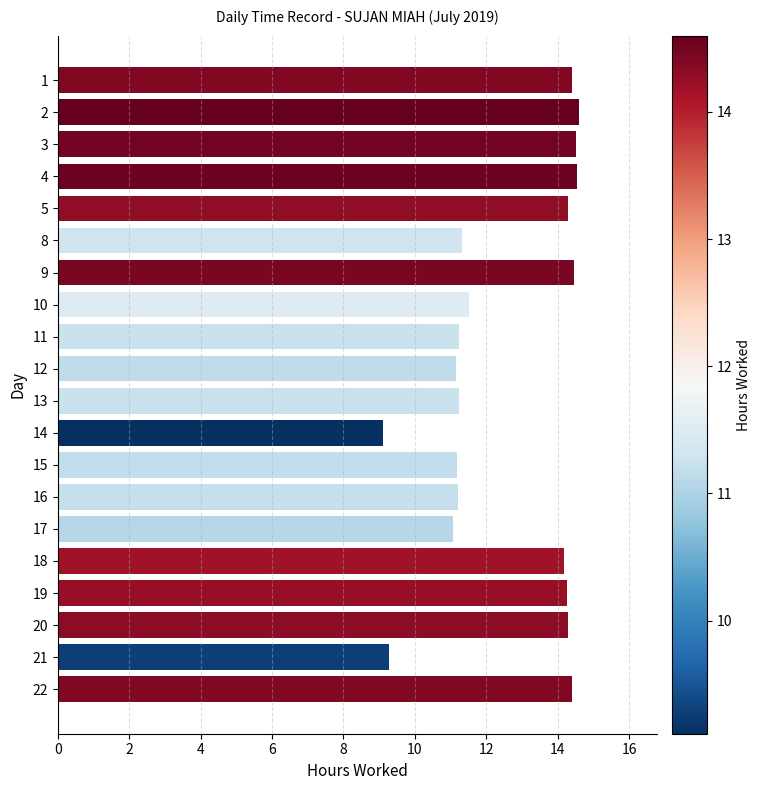

What is the value of the 7th bar from the top?

14.5